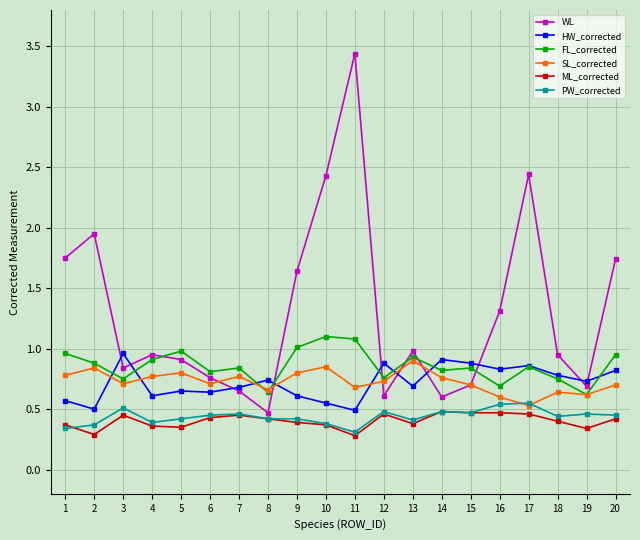

Count the number of data series in this chart.

6